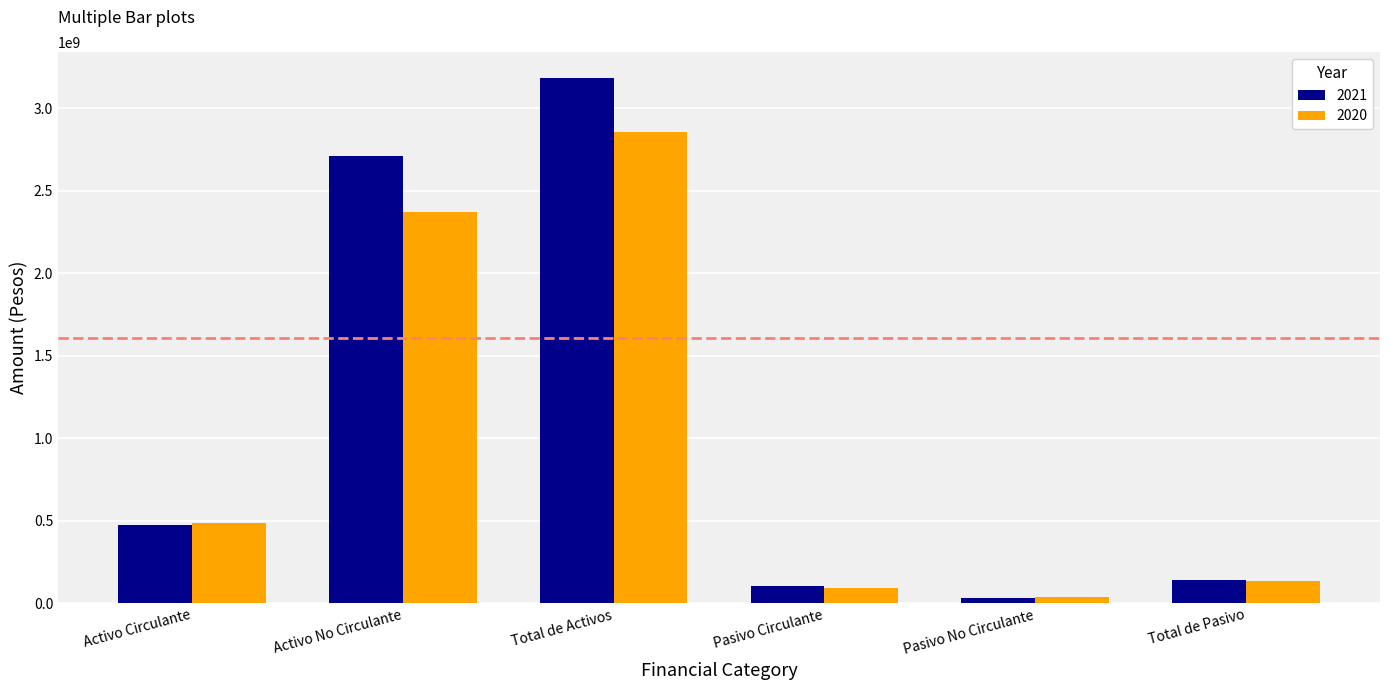

What is the average value of the 2020 series?

997015819.8